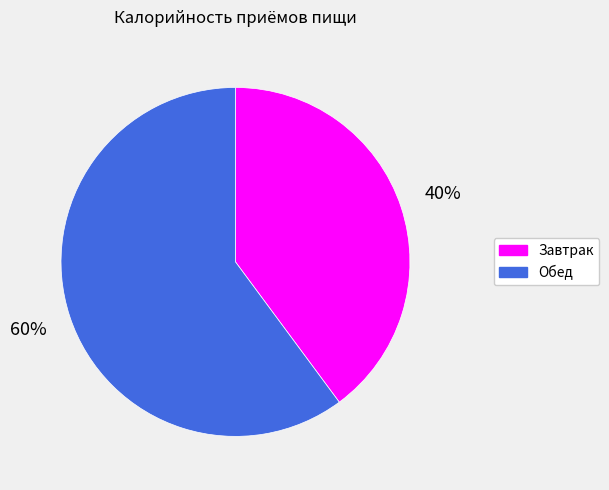

Which slice represents more than half of the pie?

Обед